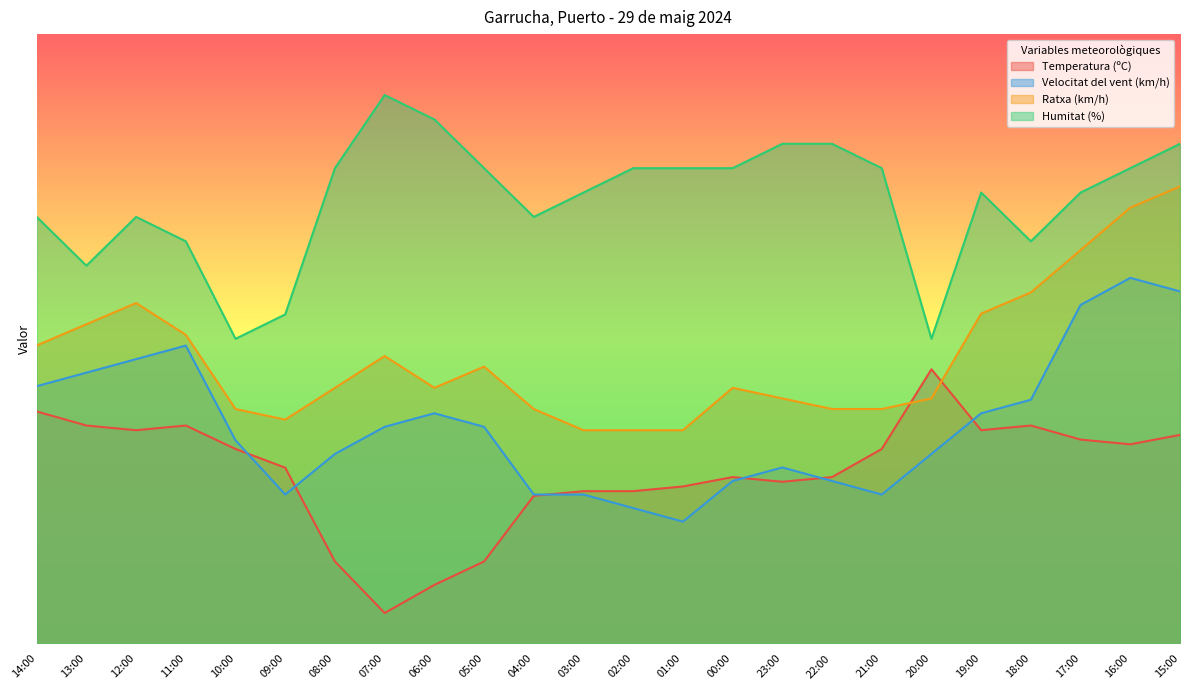

How many values in the Humitat (%) series exceed 78?

5